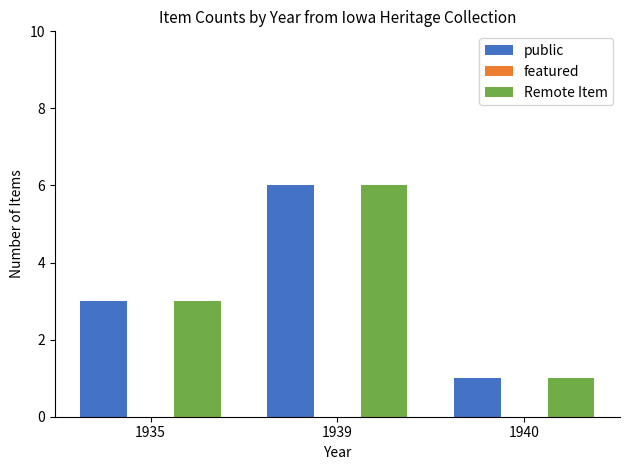

Read the public value at 1939.

6